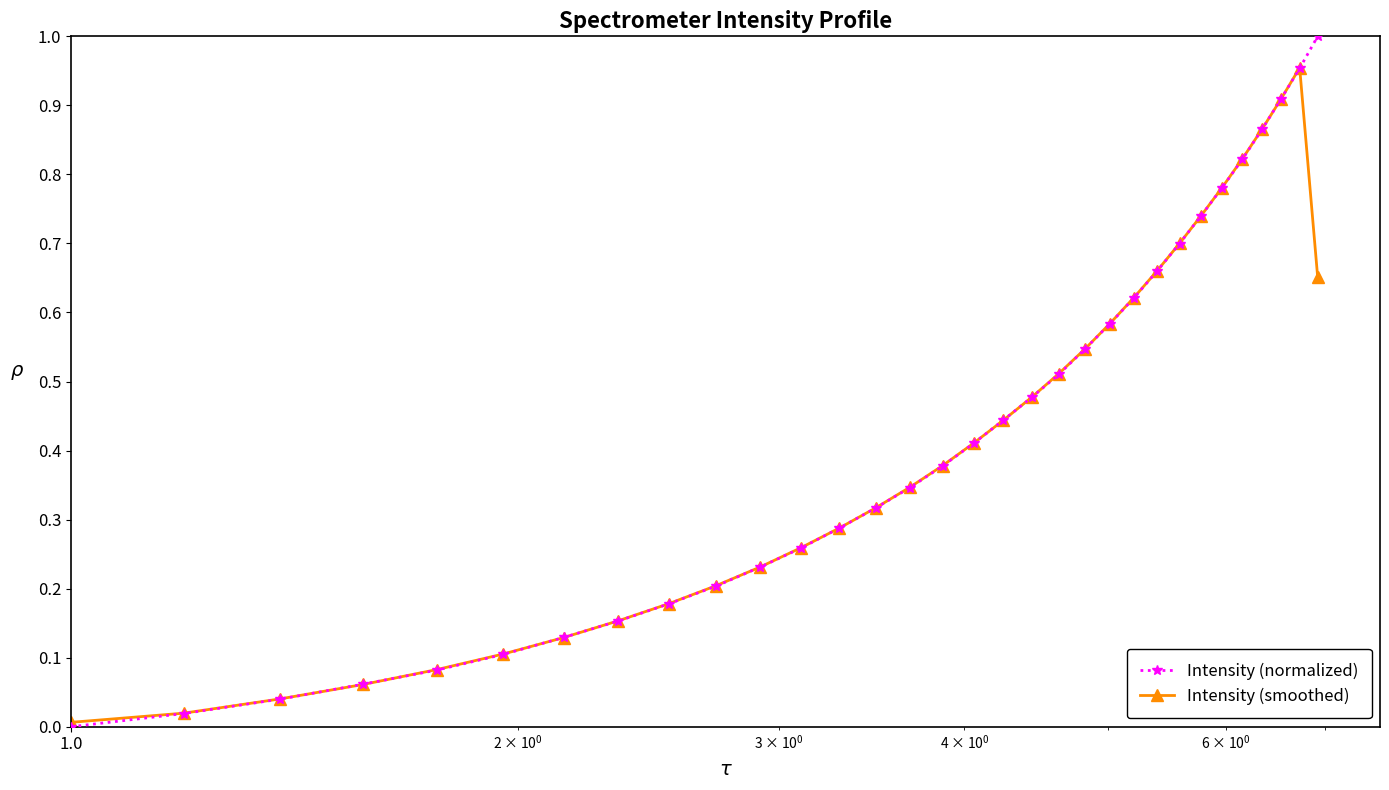

True or false: Intensity (smoothed) has more than 1 points higher than both neighbors.

False